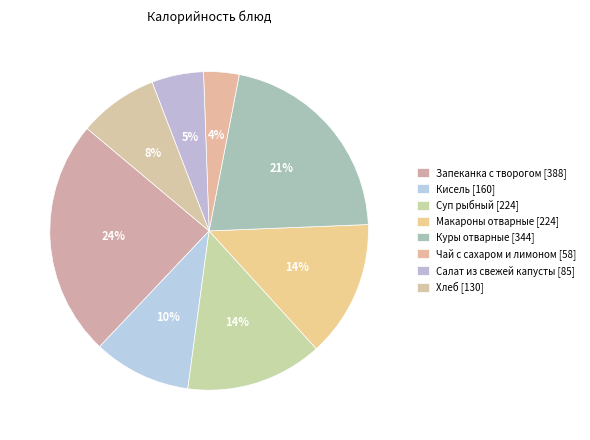

Which category has the smallest portion of the pie?

Чай с сахаром и лимоном